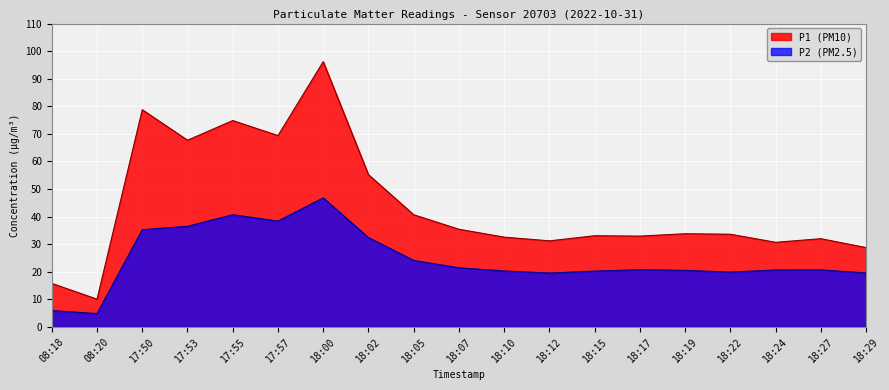

What is the spread (max minus min) of values at 08:18?

9.9